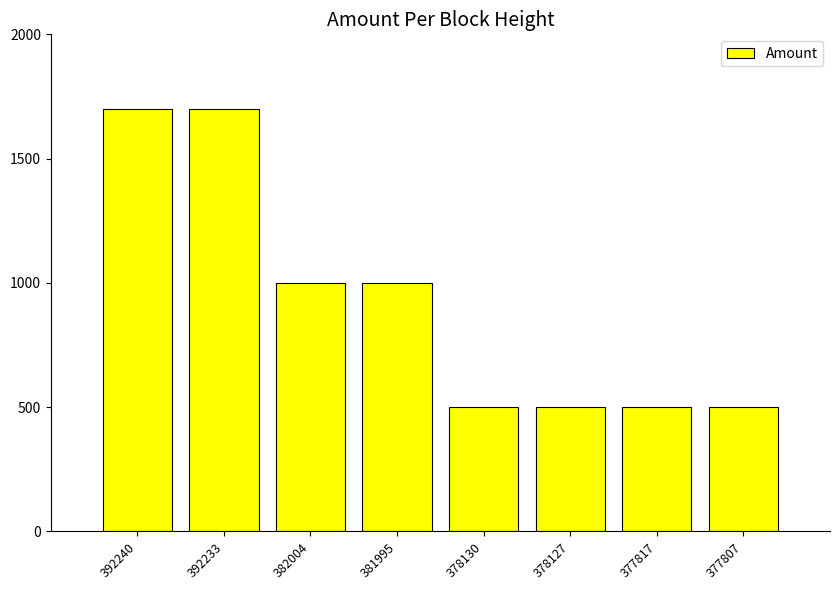

What is the change in value from 382004 to 378130?

-500